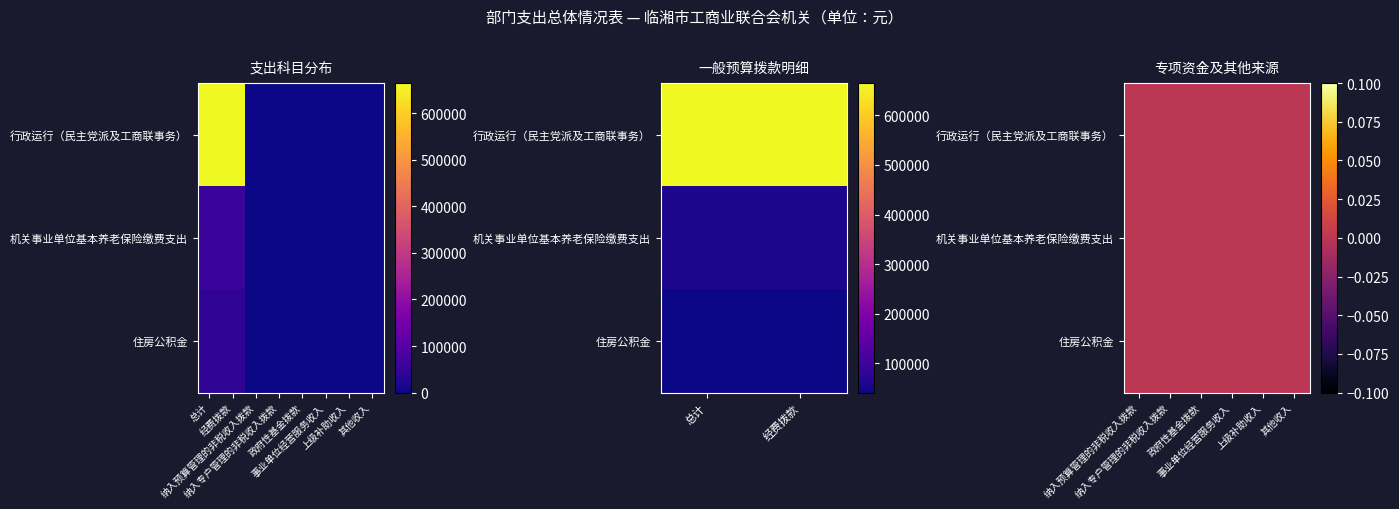

What is the difference between the second highest and second lowest values in the 住房公积金 series?

41073.1